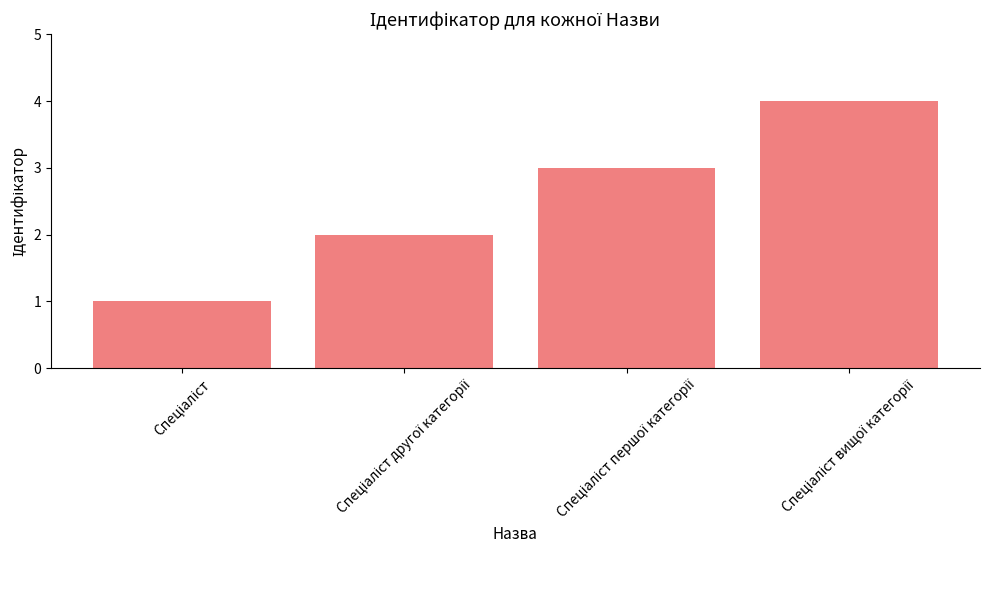

What is the greatest value displayed?

4